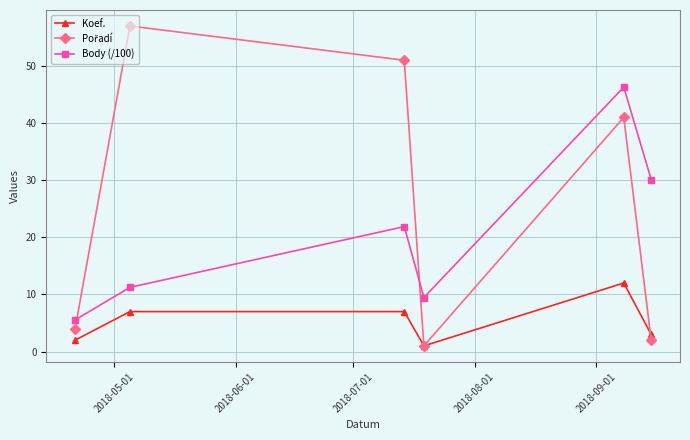

How many interior local valleys does the Body (/100) series have?

1